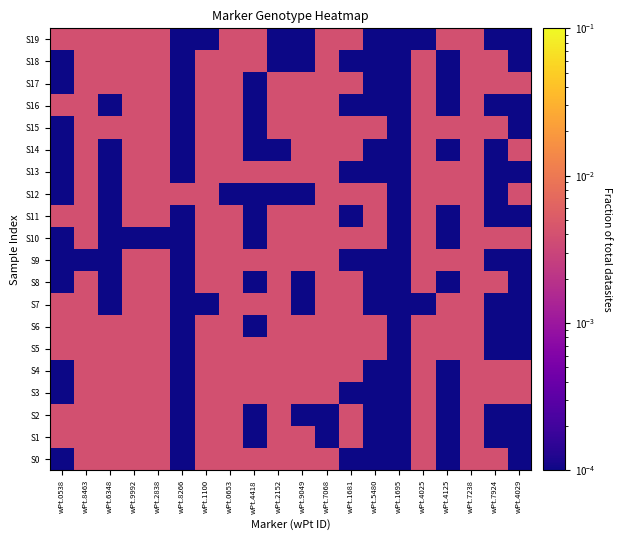

At how many categories does at least one series exceed 0?

20